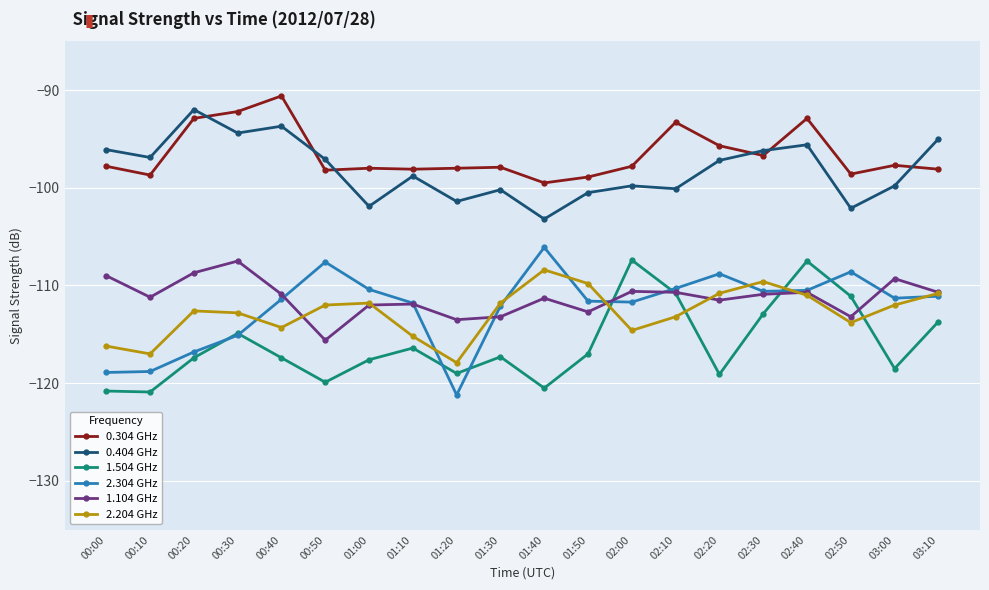

What is the minimum value for 0.304 GHz?

-99.5